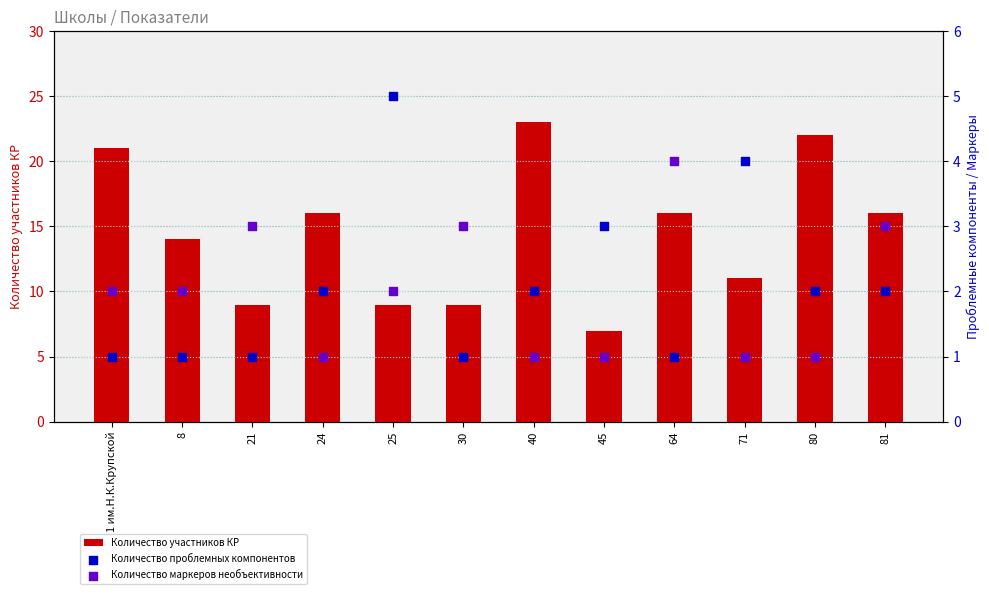

Which series has the largest Y range (max minus min)?

Количество участников КР